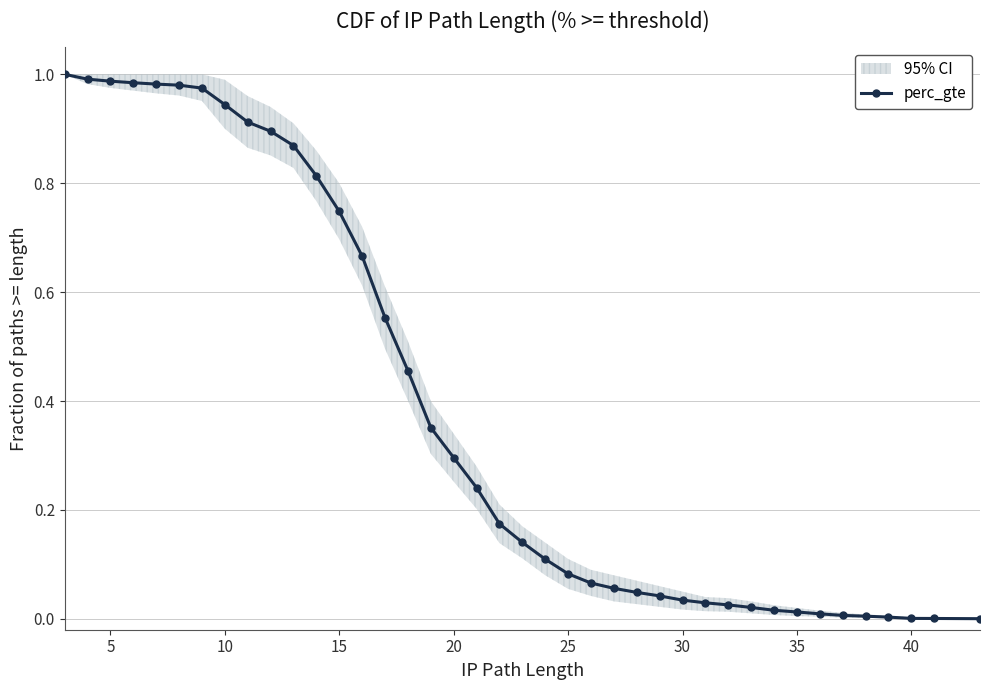

The value at 24 is 0.1. True or false?

False